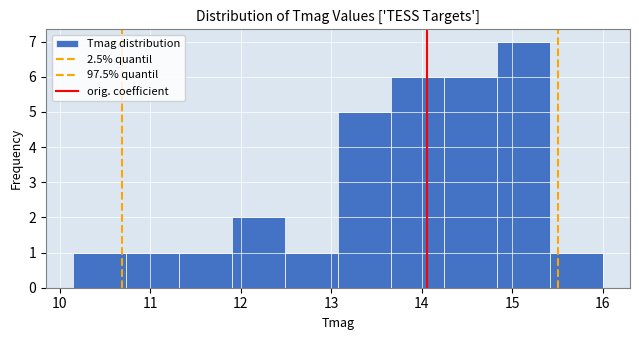

Reading left to right, transcribe this chart: for each bar, give the range it covers on the x-axis and its height. Neither the bar edges nor the heights are printed on the chart, so give them approximately, as read against the axes.

10.1 to 10.7: 1
10.7 to 11.3: 1
11.3 to 11.9: 1
11.9 to 12.5: 2
12.5 to 13.1: 1
13.1 to 13.7: 5
13.7 to 14.2: 6
14.2 to 14.8: 6
14.8 to 15.4: 7
15.4 to 16.0: 1